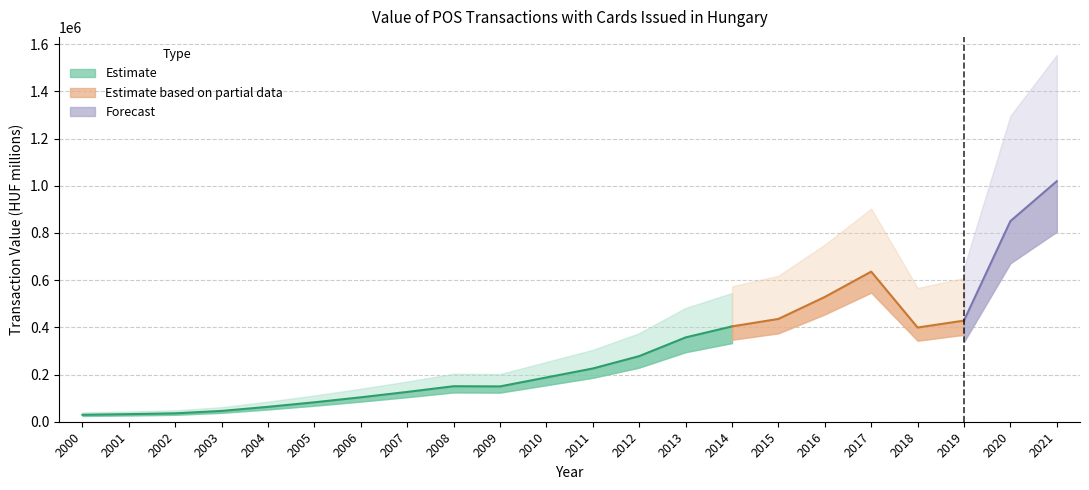

What is the smallest value displayed?

29455.0